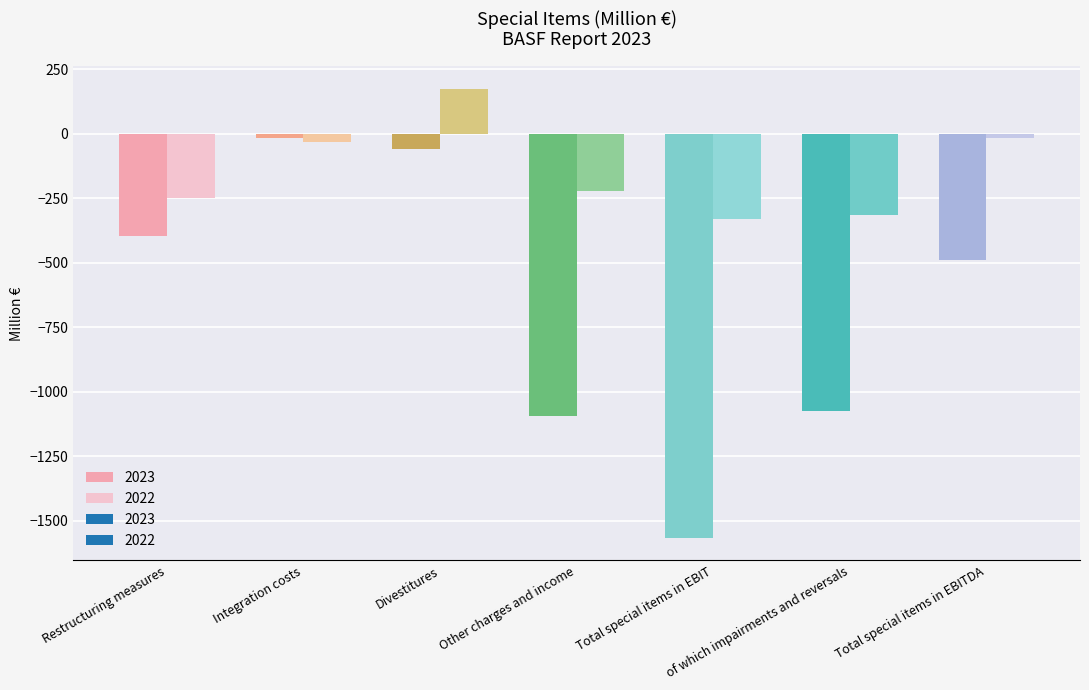

Reading left to right, extract all data points from this chart.

2023: -396	-17	-59	-1093	-1566	-1076	-490
2022: -249	-32	174	-222	-330	-316	-15